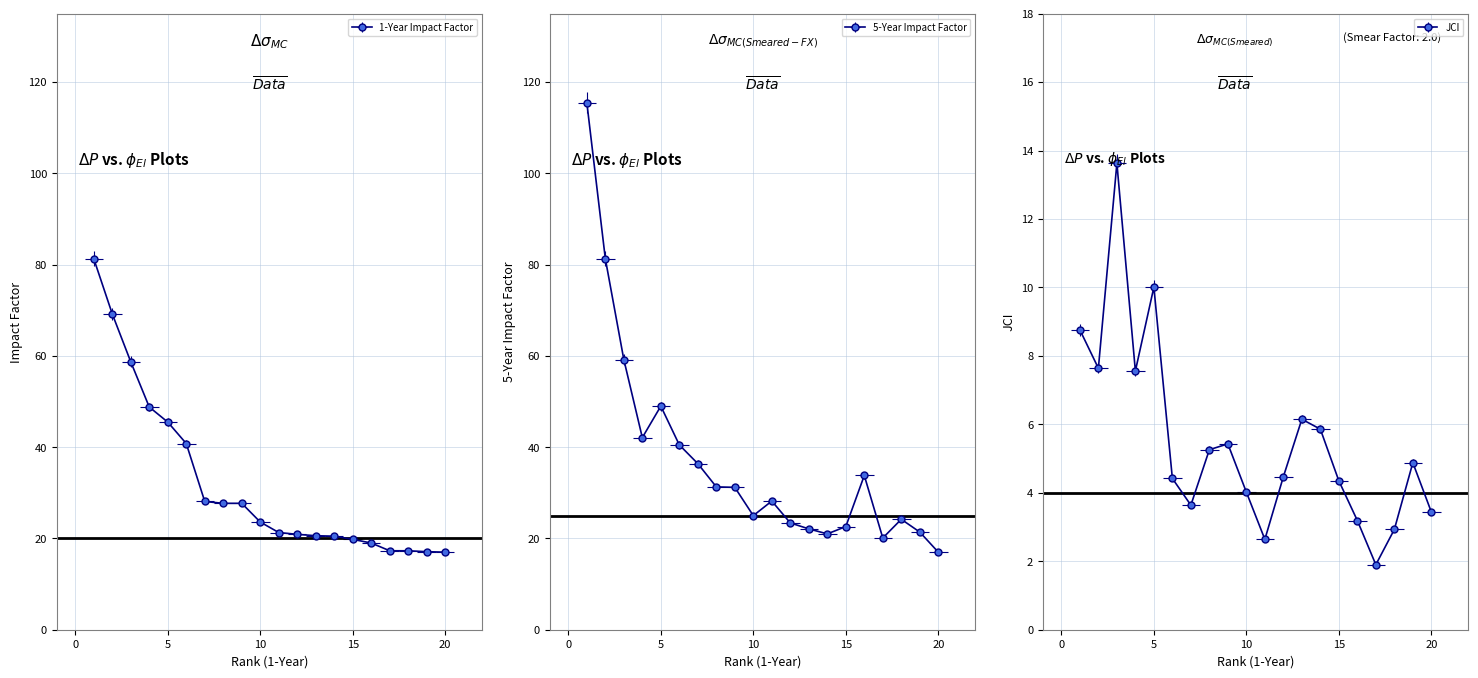

What is the difference between the maximum and minimum values in the 1-Year Impact Factor series?

64.3